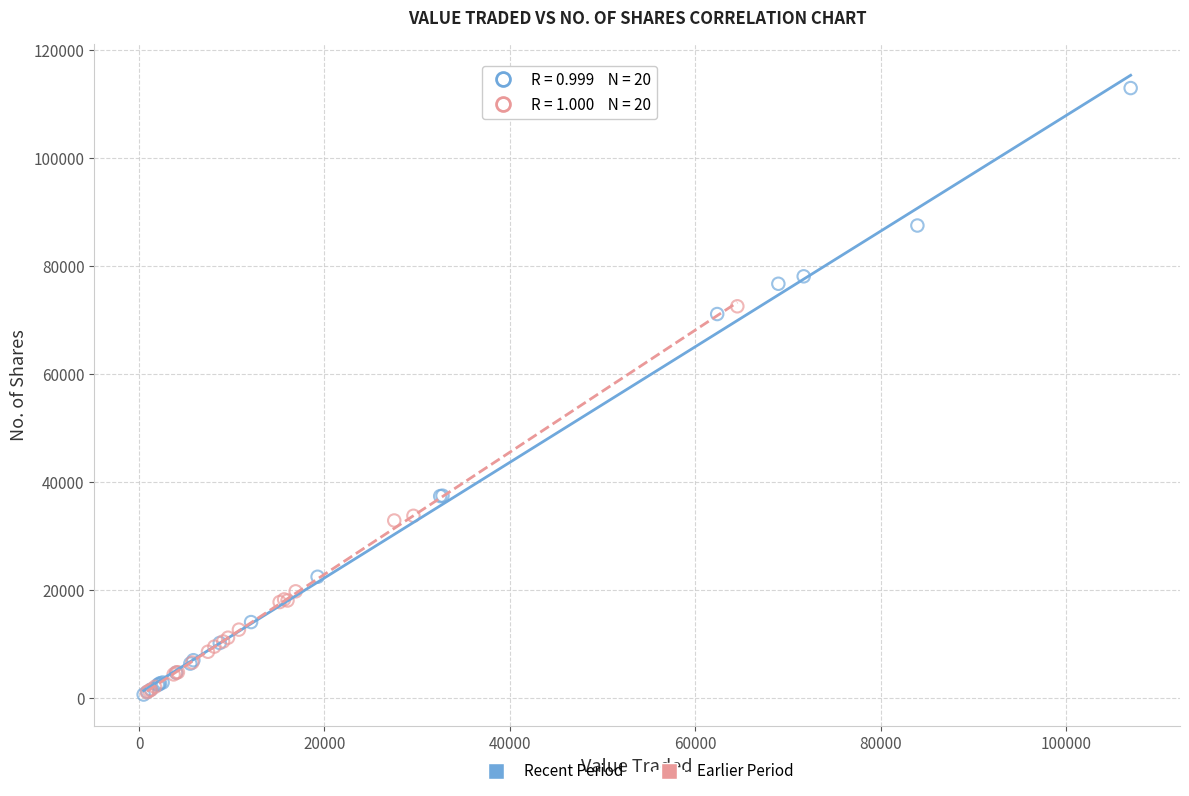

Which series has the widest spread of Y values?

Recent Period